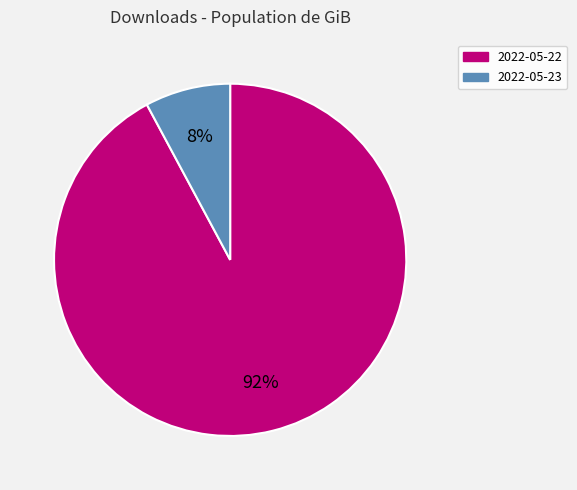

Rank the categories by value from lowest to highest.

2022-05-23, 2022-05-22